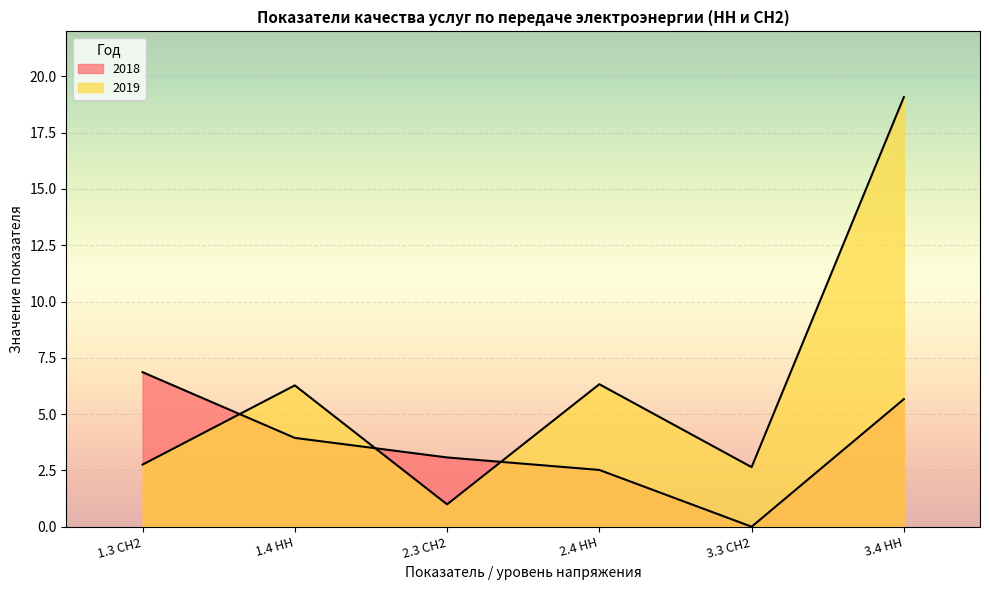

The value of 2019 at 1.3 СН2 is 2.8. True or false?

True